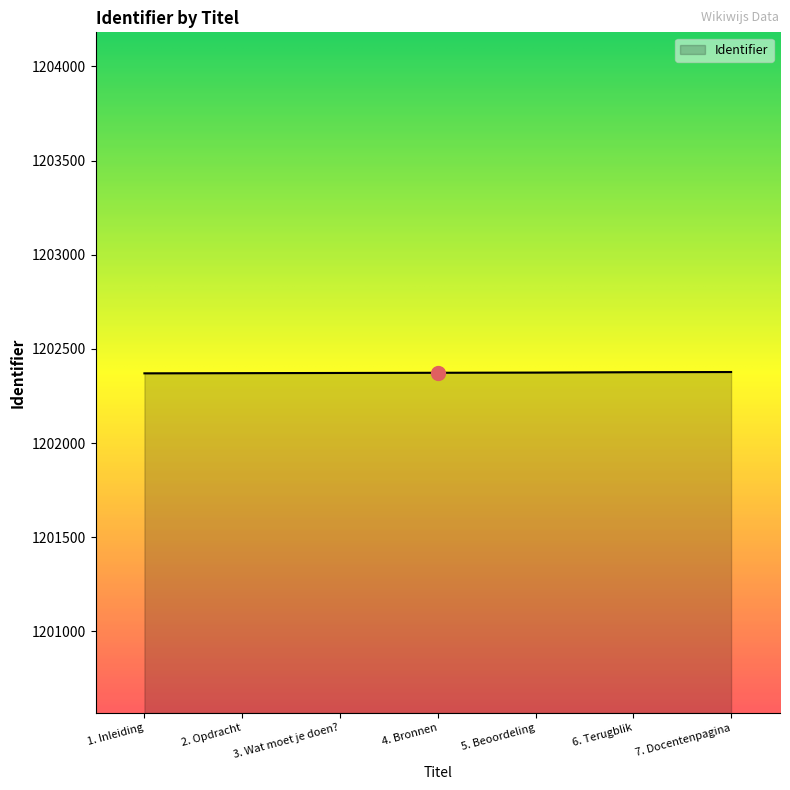

What is the smallest value displayed?

1202370